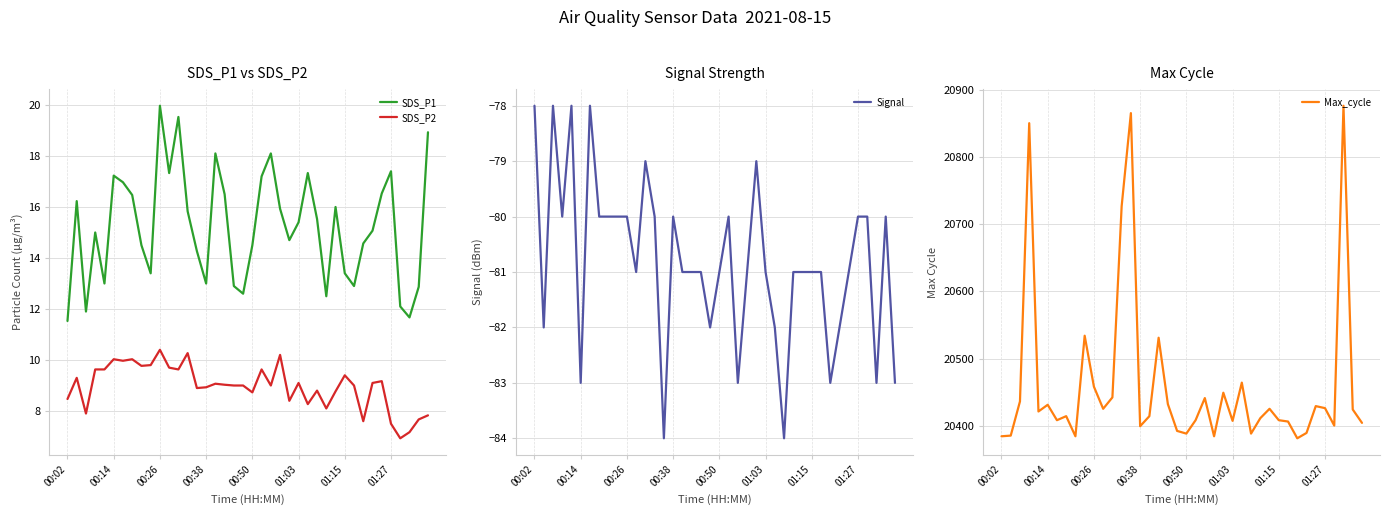

True or false: SDS_P1 and SDS_P2 intersect in this chart.

False